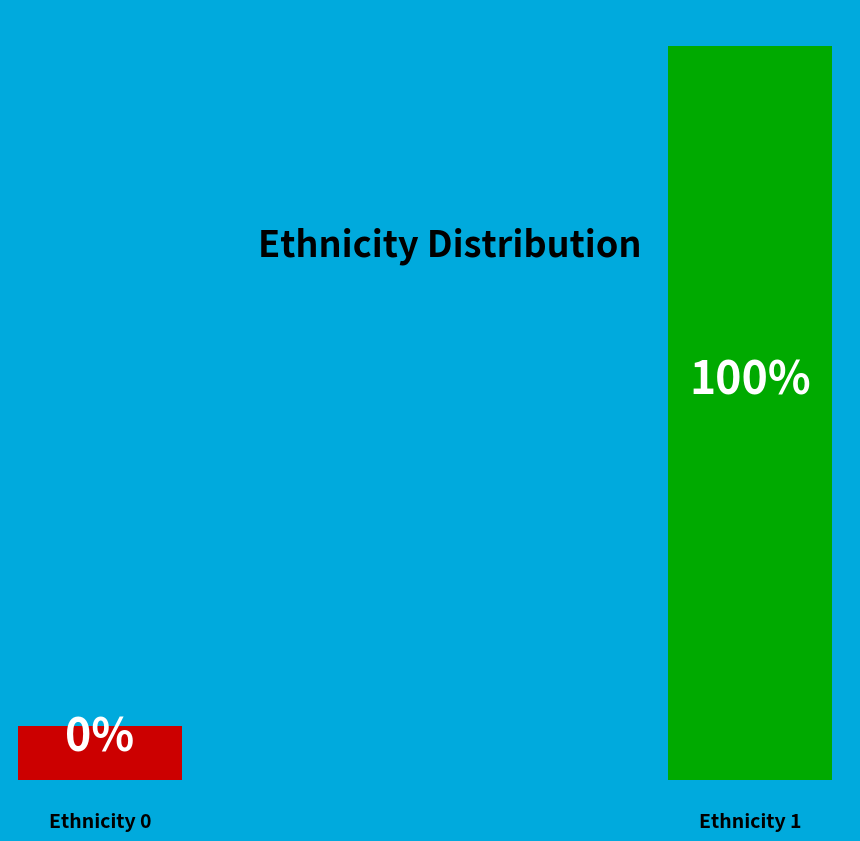

To the nearest percent, what portion does 1 represent?

100%